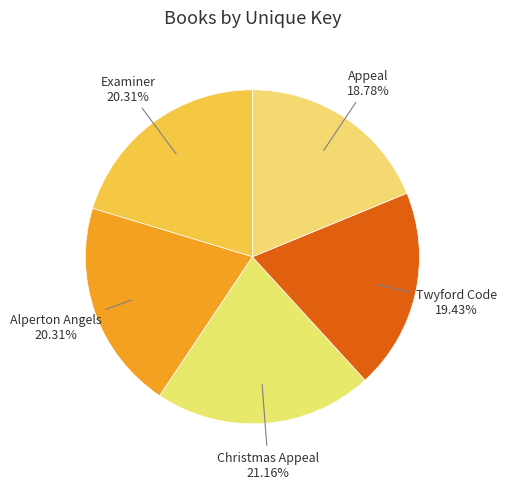

Rank the categories by value from highest to lowest.

Christmas Appeal, Examiner, Mysterious Case of the Alperton Angels, Twyford Code, Appeal